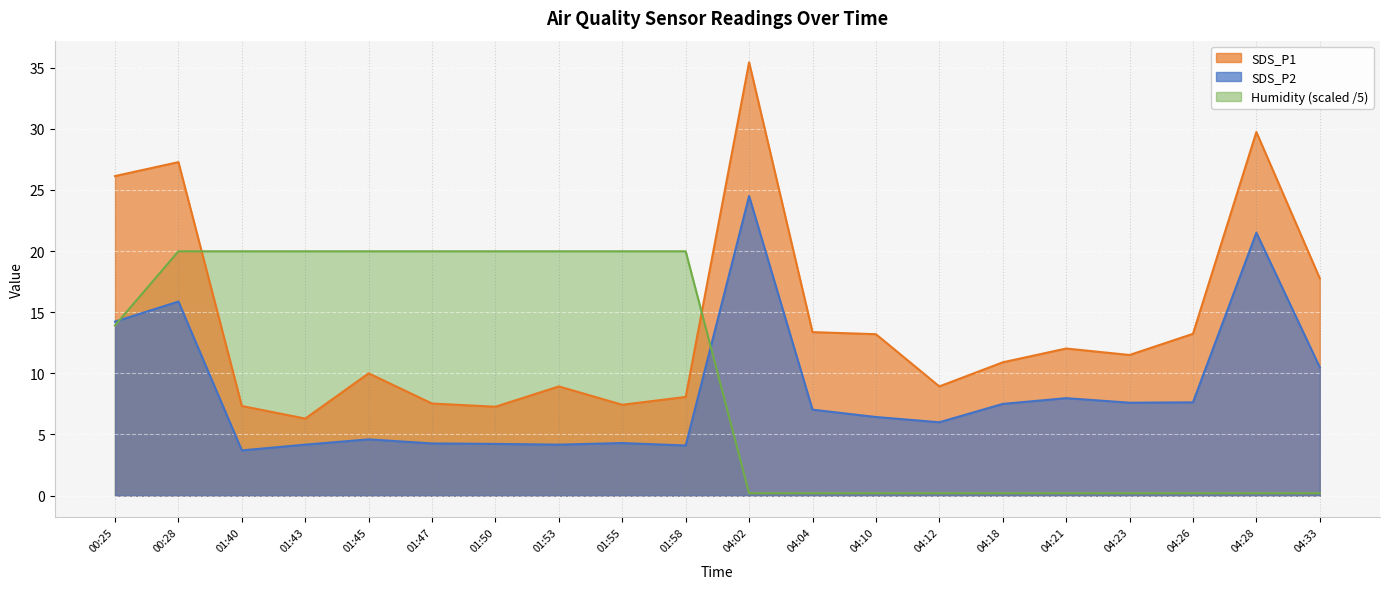

At which label does SDS_P1 reach its peak?

04:02